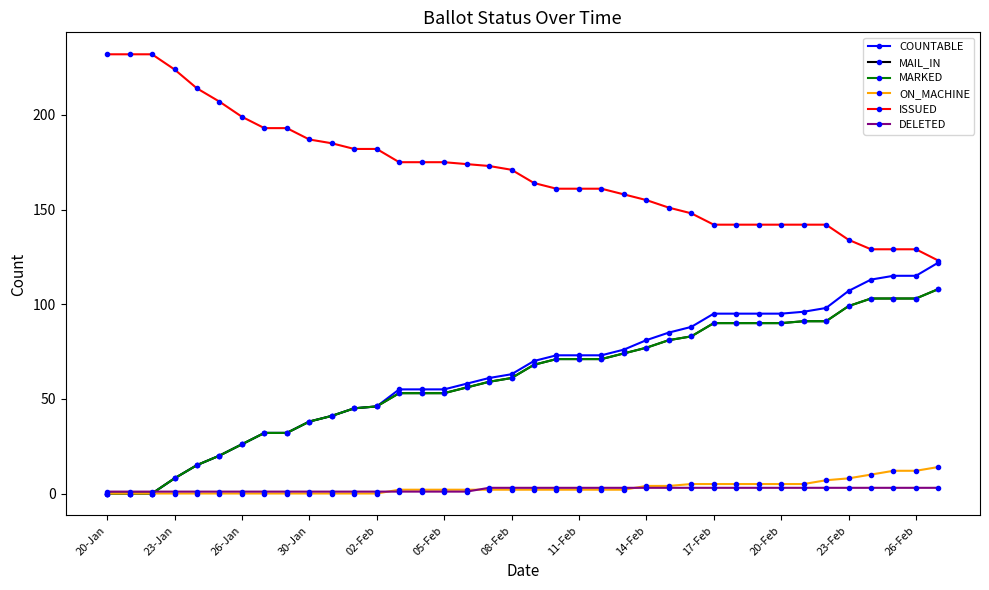

True or false: MAIL_IN and COUNTABLE cross at least once.

False